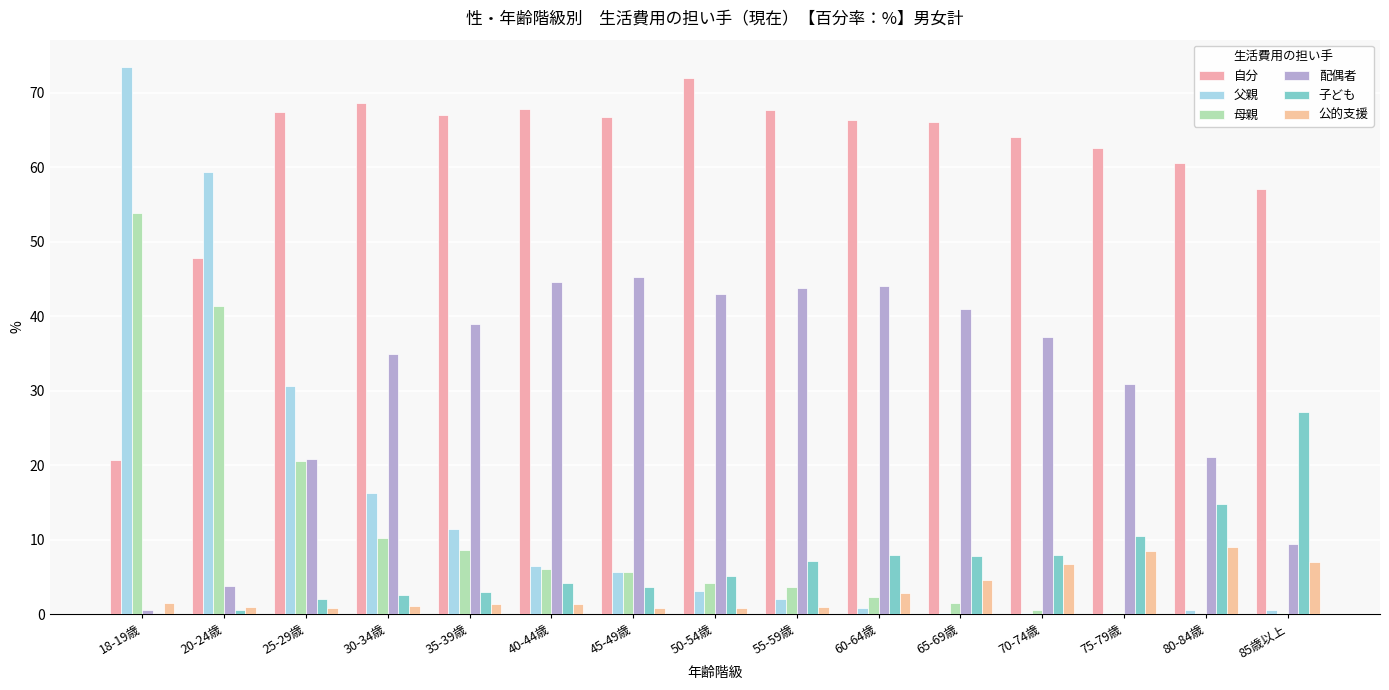

How many groups of bars are there?

15